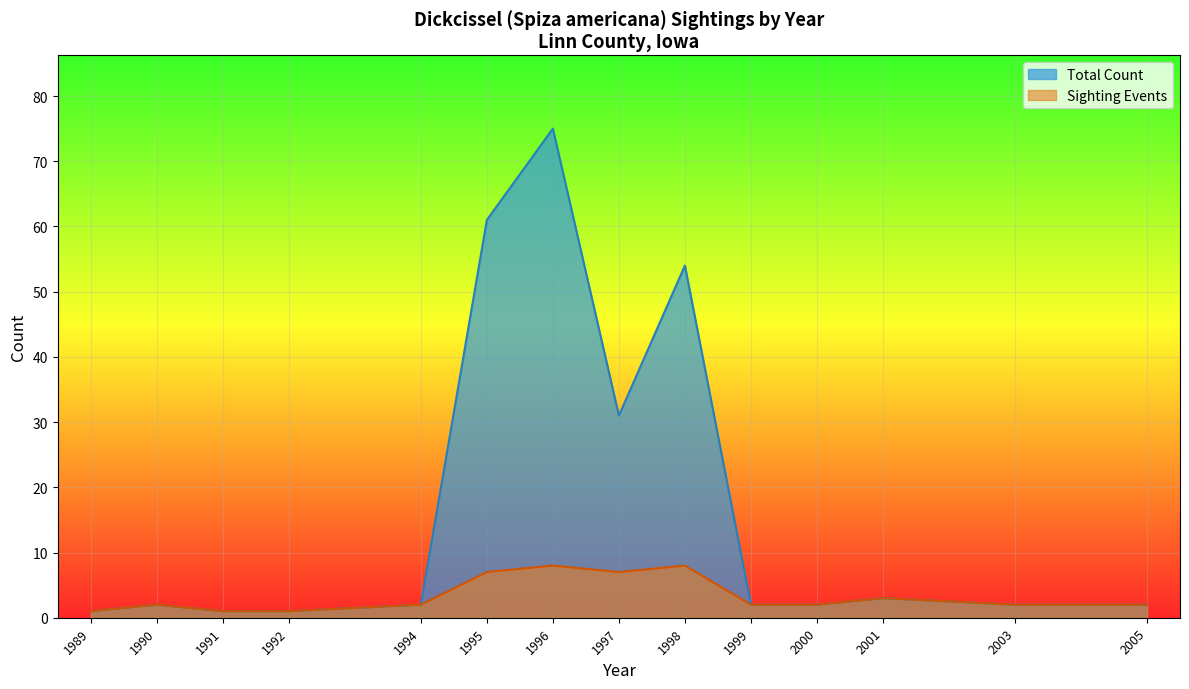

Which series has the largest total across all categories?

Total Count